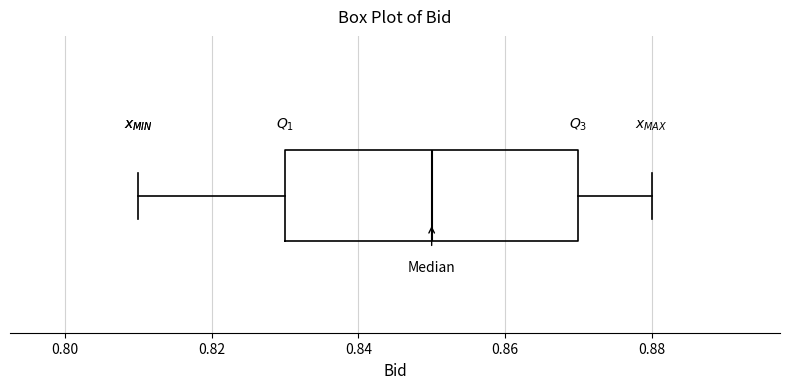

Read this box plot against the x-axis: the position of the median line, the range covered by the box, and the ends of both whiskers. The values are not printed on the chart, so give them approximately, as read against the axis.

median 0.85, box 0.83 to 0.87, whiskers 0.81 to 0.88